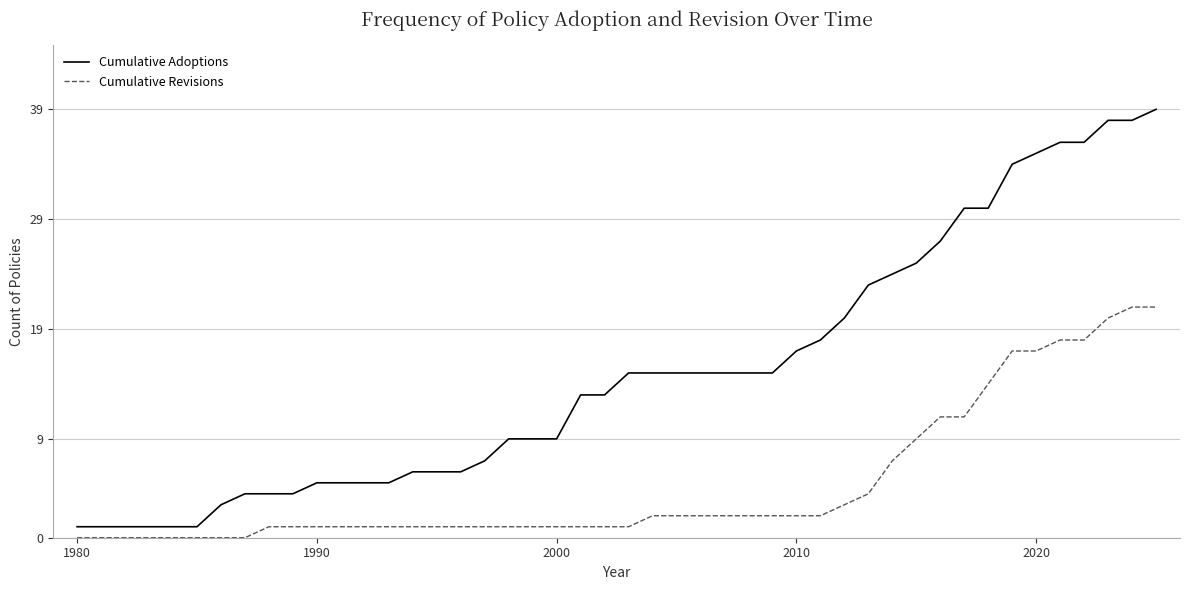

Is this an area chart (filled region under the line)?

No